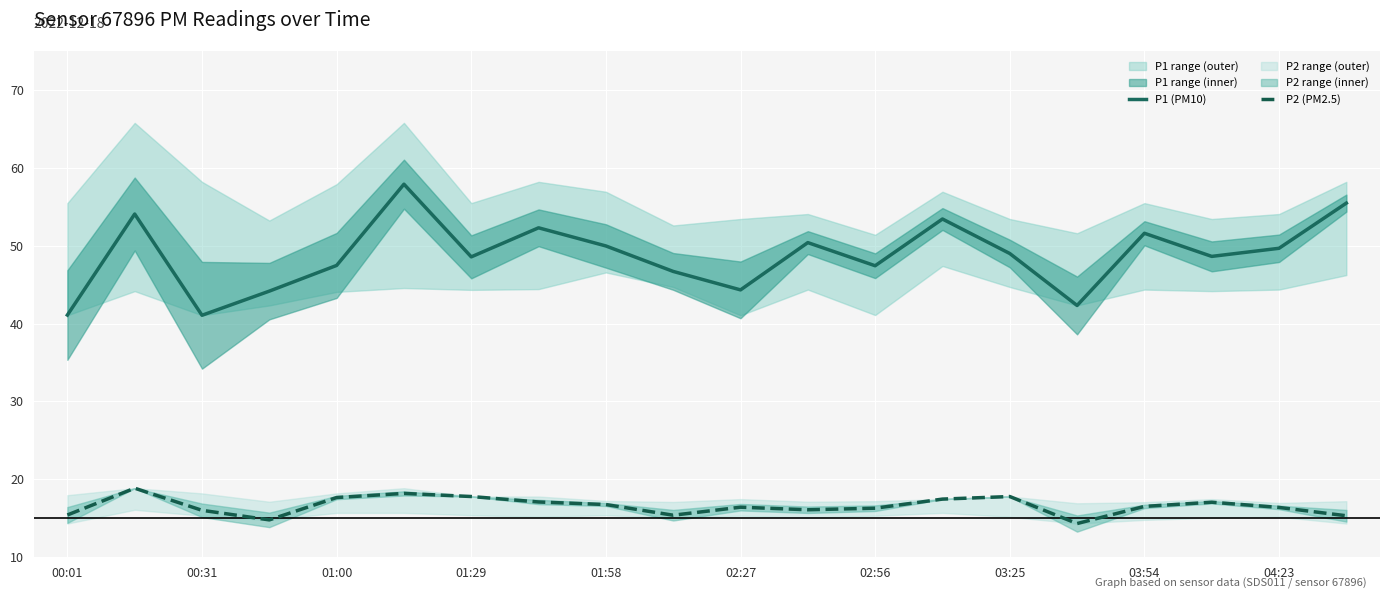

What value does the P2 (PM2.5) series have at 19?

15.3